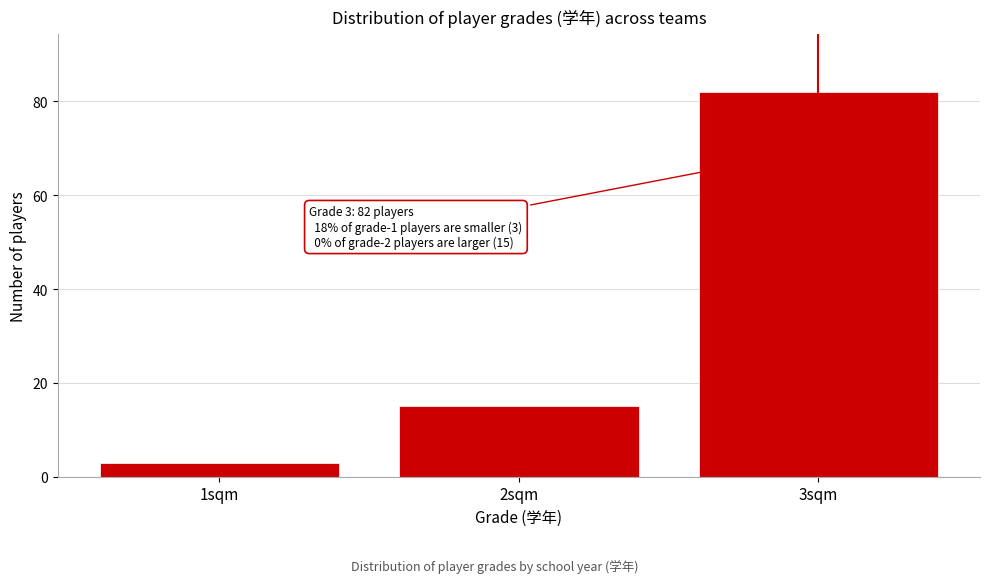

Reading left to right, transcribe all the data shown in this chart.

3	15	82